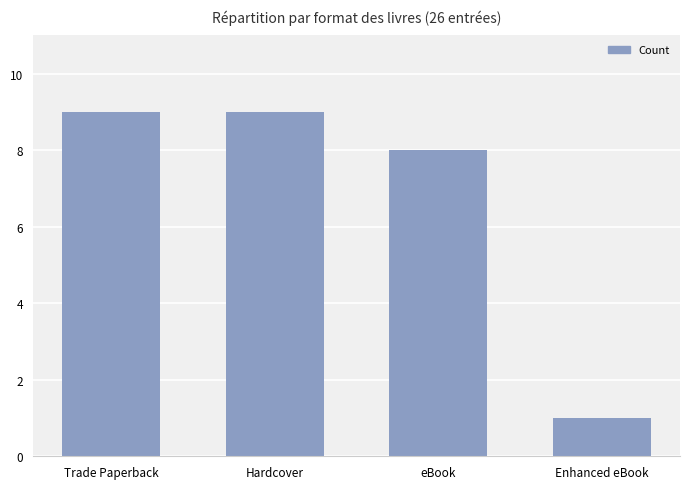

At which label is the value closest to 5?

eBook